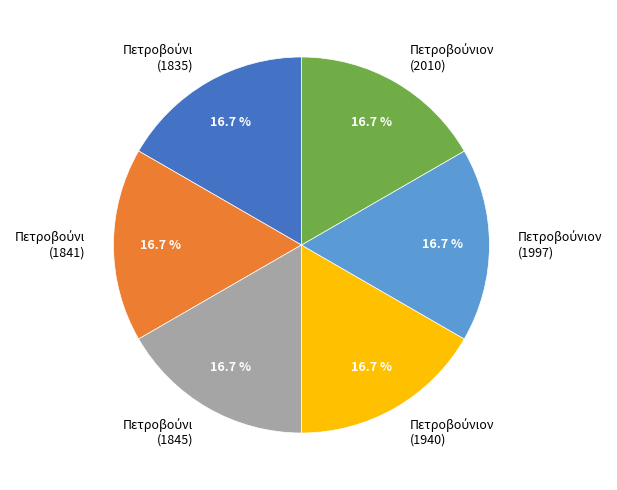

How many segments does this pie chart have?

6